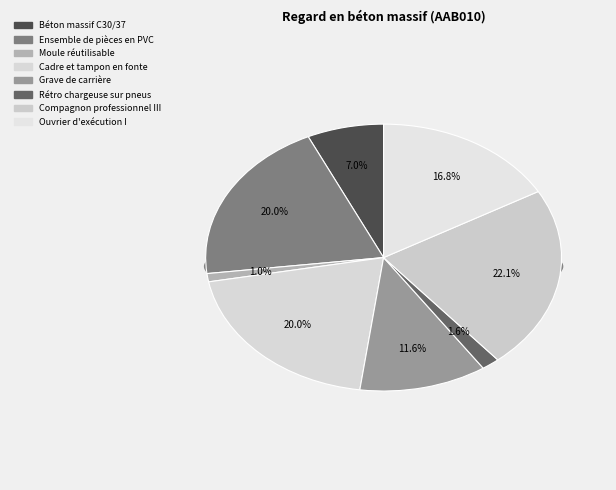

The Grave de carrière slice represents 18% of the pie. True or false?

False